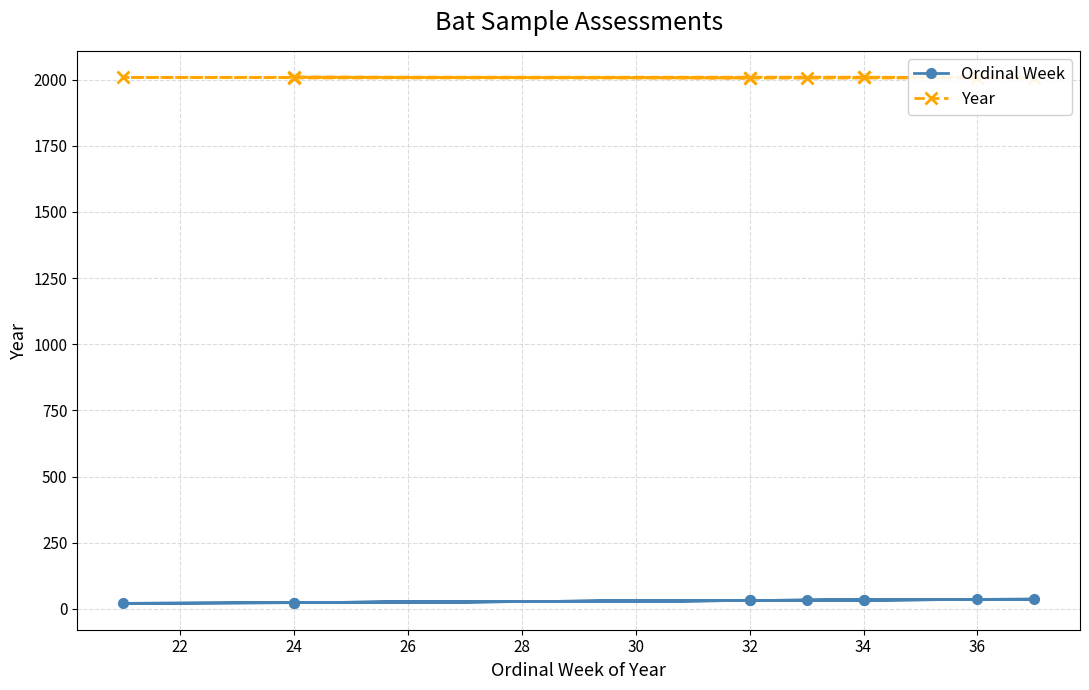

Which series changed the most between 28 and 30?

Ordinal Week